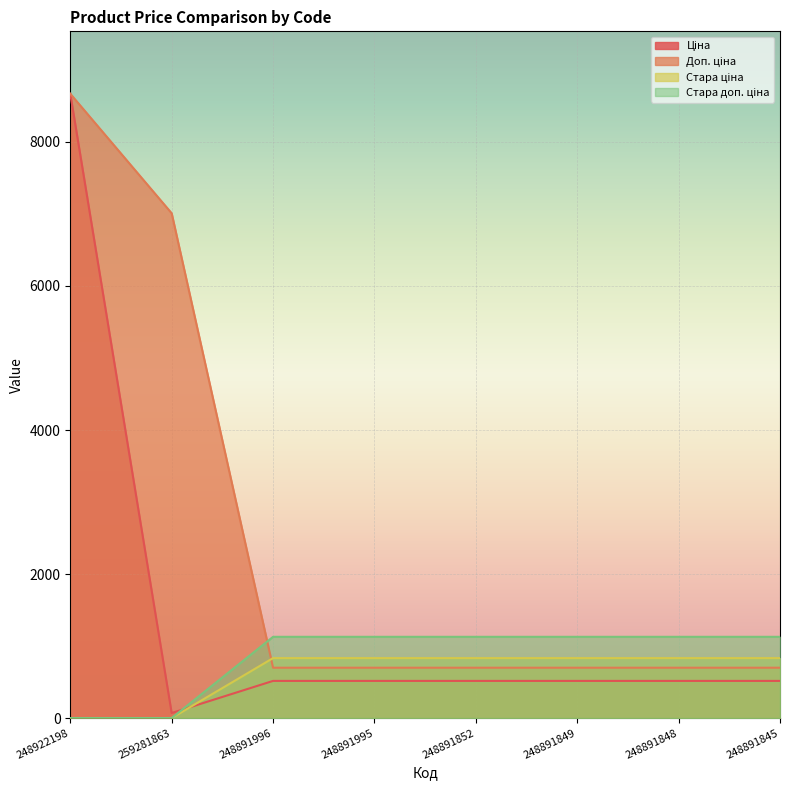

Reading right to left, extract all data points from this chart.

Ціна: 515.8	515.8	515.8	515.8	515.8	515.8	70.1	8669.7
Доп. ціна: 699.0	699.0	699.0	699.0	699.0	699.0	7010.0	8669.7
Стара ціна: 832.4	832.4	832.4	832.4	832.4	832.4	0.0	0.0
Стара доп. ціна: 1128.0	1128.0	1128.0	1128.0	1128.0	1128.0	0.0	0.0